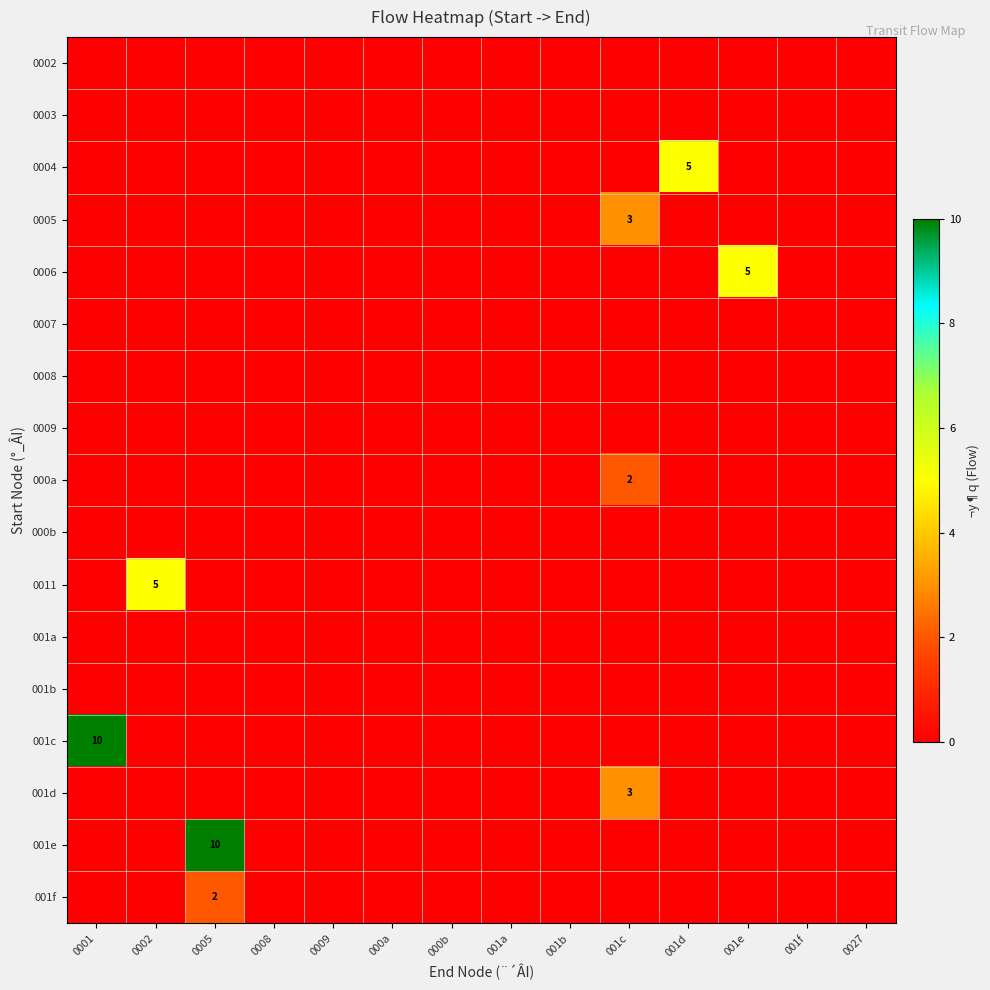

At which label does row_0 reach its minimum?

0001